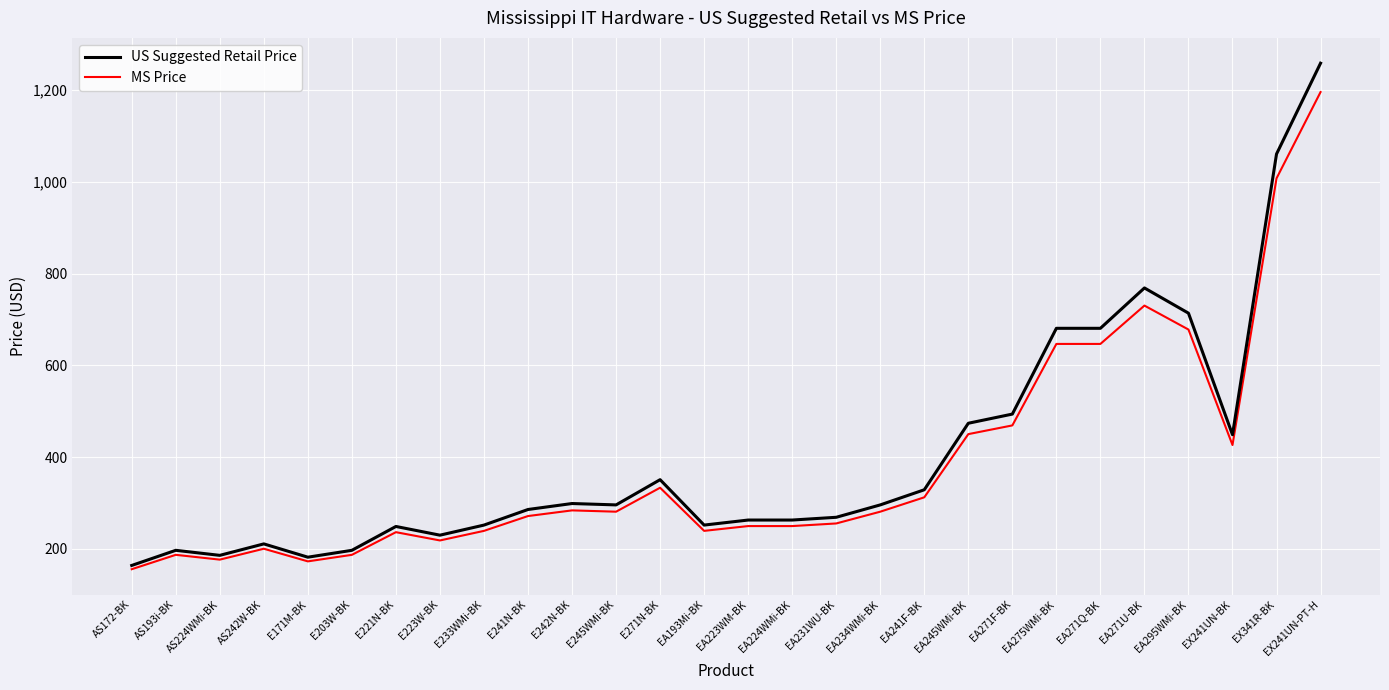

List the series in order of their overall mean, highest first.

US Suggested Retail Price, MS Price